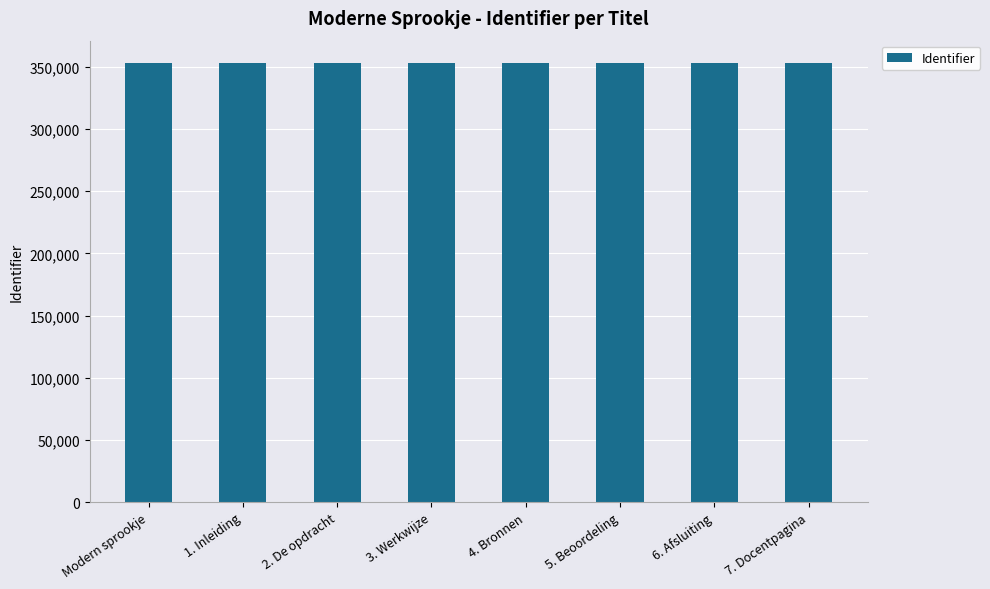

What is the difference between the maximum and minimum values?

15